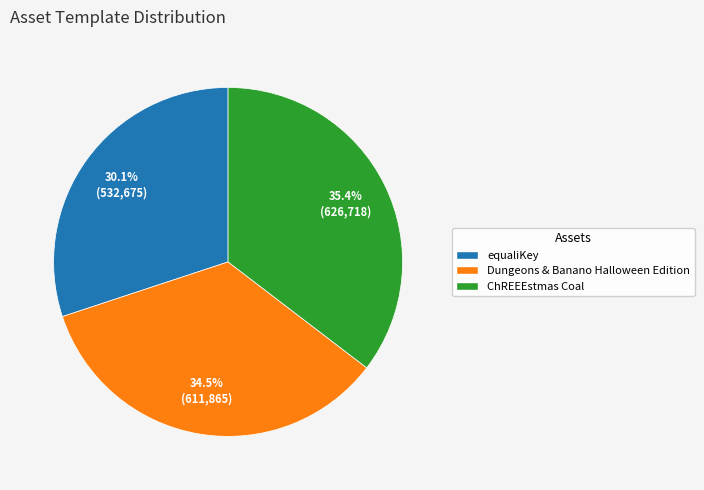

Count the number of slices in the pie.

3